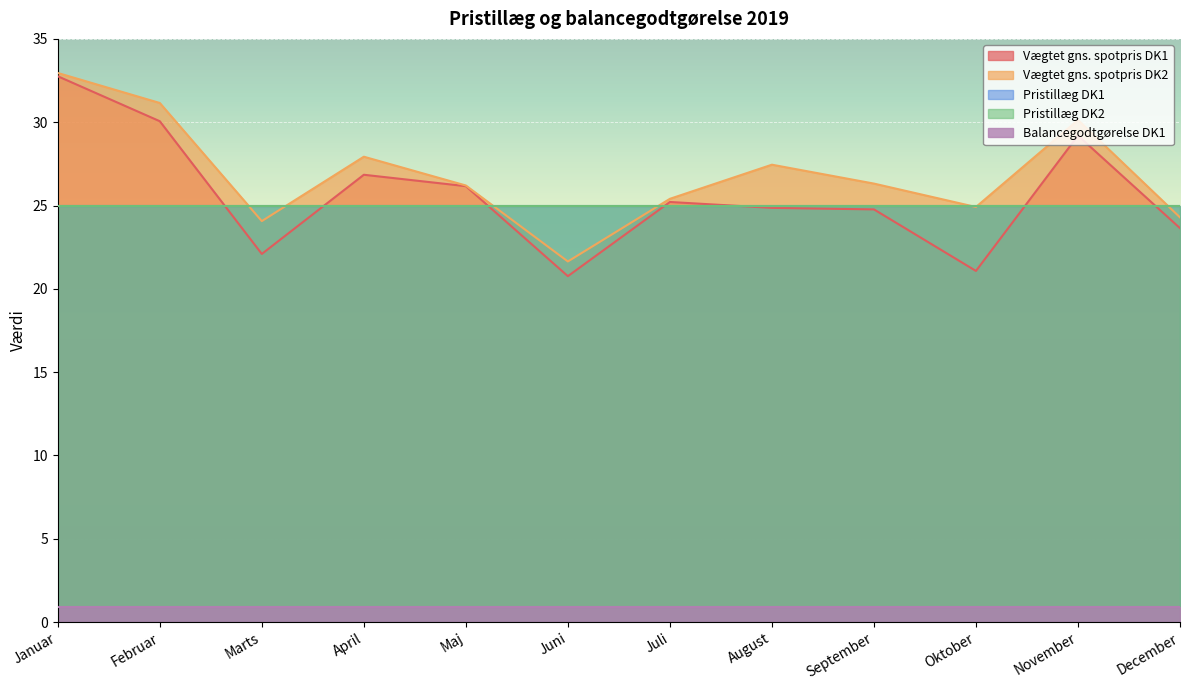

True or false: Balancegodtgørelse DK1 and Pristillæg DK1 cross at least once.

False